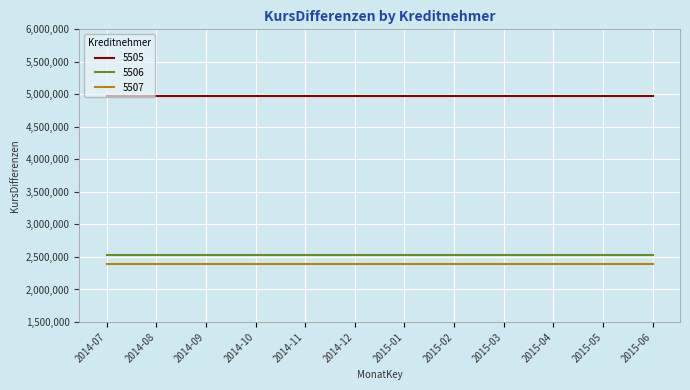

Reading left to right, transcribe all the data shown in this chart.

5505: 2014-07=4976646.8	2014-08=4976646.8	2014-09=4976646.8	2014-10=4976646.8	2014-11=4976646.8	2014-12=4976646.8	2015-01=4976646.8	2015-02=4976646.8	2015-03=4976646.8	2015-04=4976646.8	2015-05=4976646.8	2015-06=4976646.8
5506: 2014-07=2525000.0	2014-08=2525000.0	2014-09=2525000.0	2014-10=2525000.0	2014-11=2525000.0	2014-12=2525000.0	2015-01=2525000.0	2015-02=2525000.0	2015-03=2525000.0	2015-04=2525000.0	2015-05=2525000.0	2015-06=2525000.0
5507: 2014-07=2387500.0	2014-08=2387500.0	2014-09=2387500.0	2014-10=2387500.0	2014-11=2387500.0	2014-12=2387500.0	2015-01=2387500.0	2015-02=2387500.0	2015-03=2387500.0	2015-04=2387500.0	2015-05=2387500.0	2015-06=2387500.0